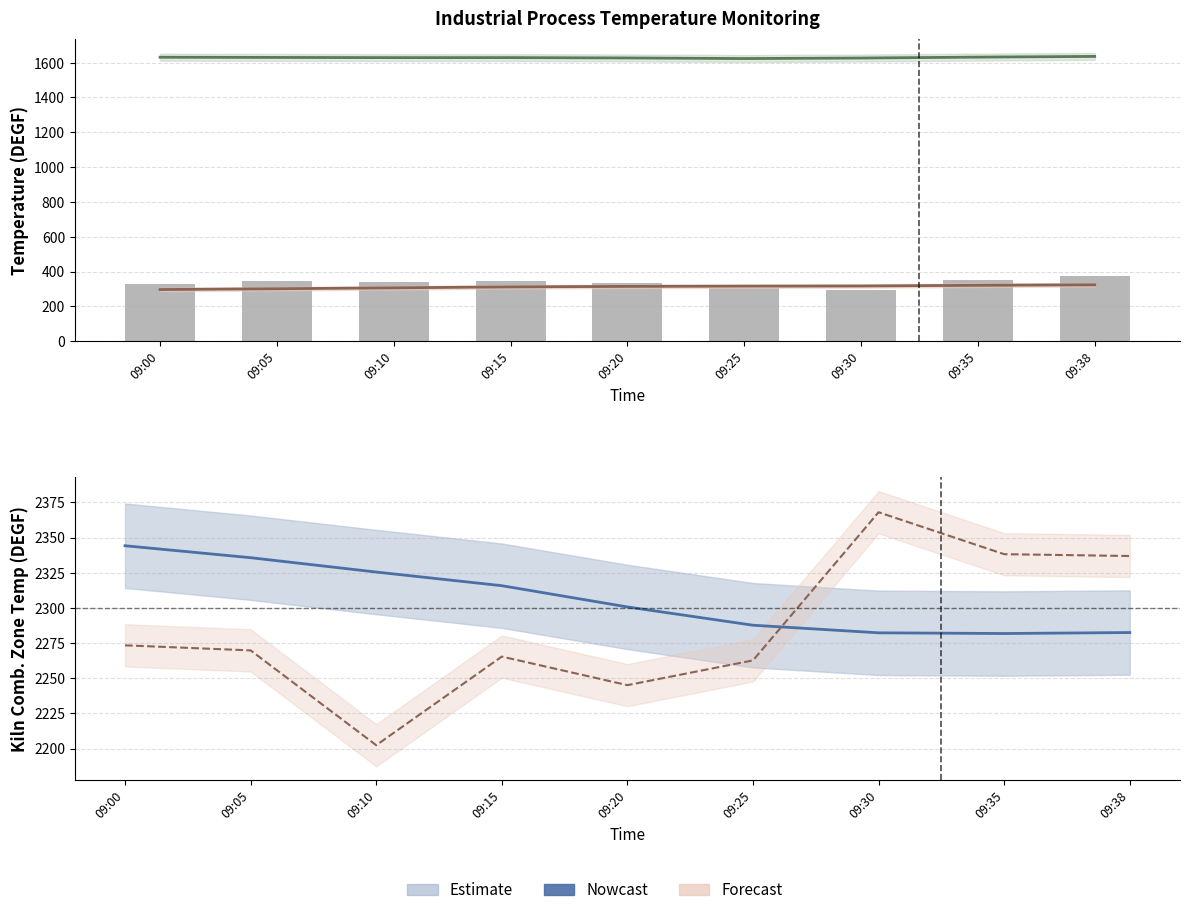

True or false: KILN 60-Min Avg has a value of 2325.5 at 09:10.

True